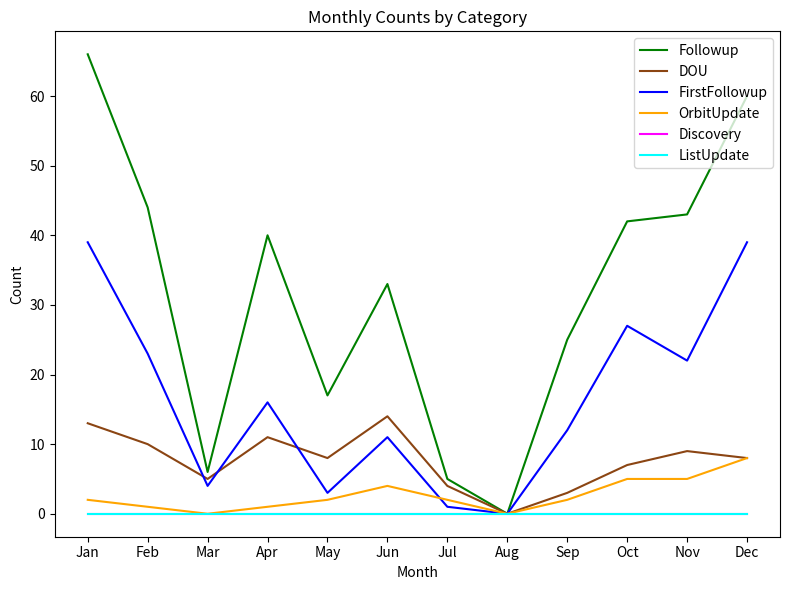

What is the sum of all FirstFollowup values?

197